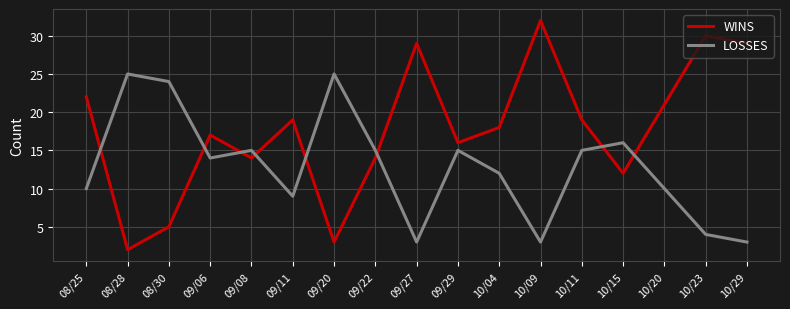

Count the number of data series in this chart.

2